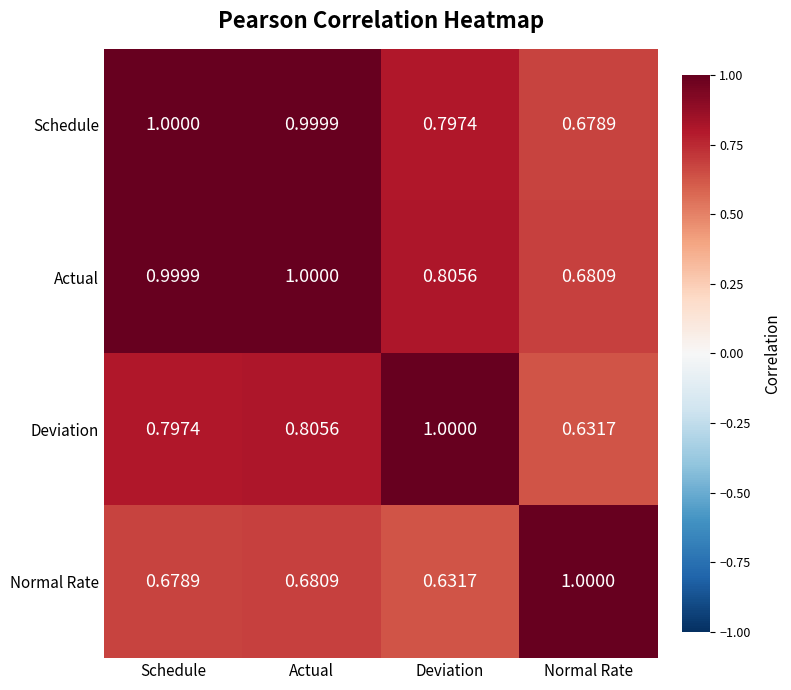

Rank the categories by Deviation value from lowest to highest.

Normal Rate, Schedule, Actual, Deviation